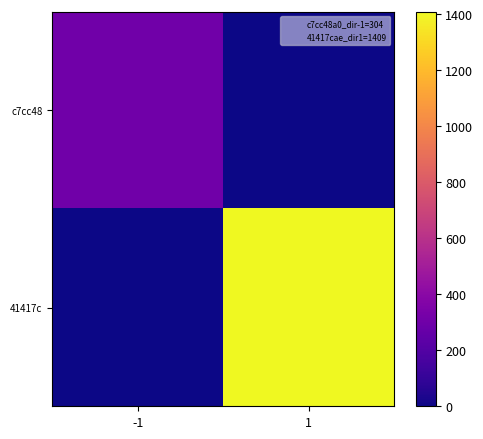

Rank the series at -1 from lowest to highest value.

41417c, c7cc48